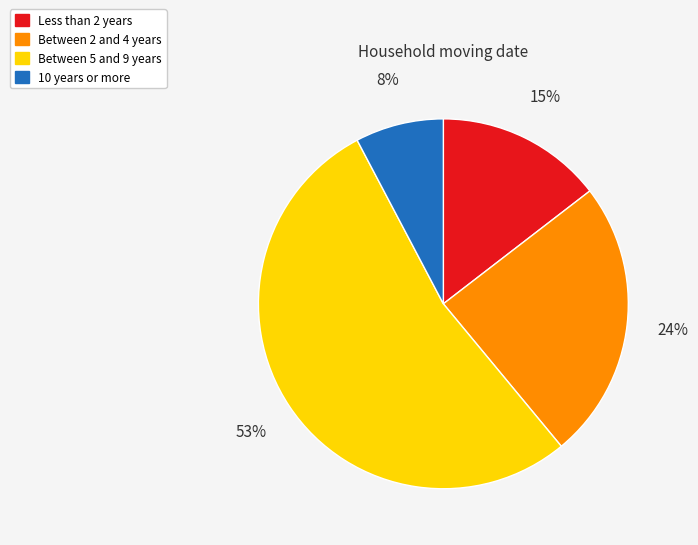

To the nearest percent, what percentage of the pie is Between 5 and 9 years?

53%